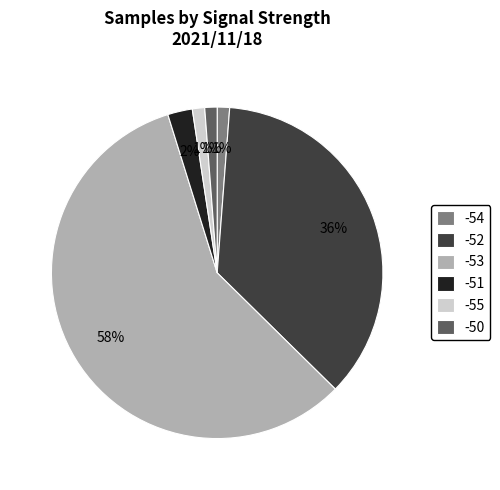

Does any single category account for the majority?

Yes